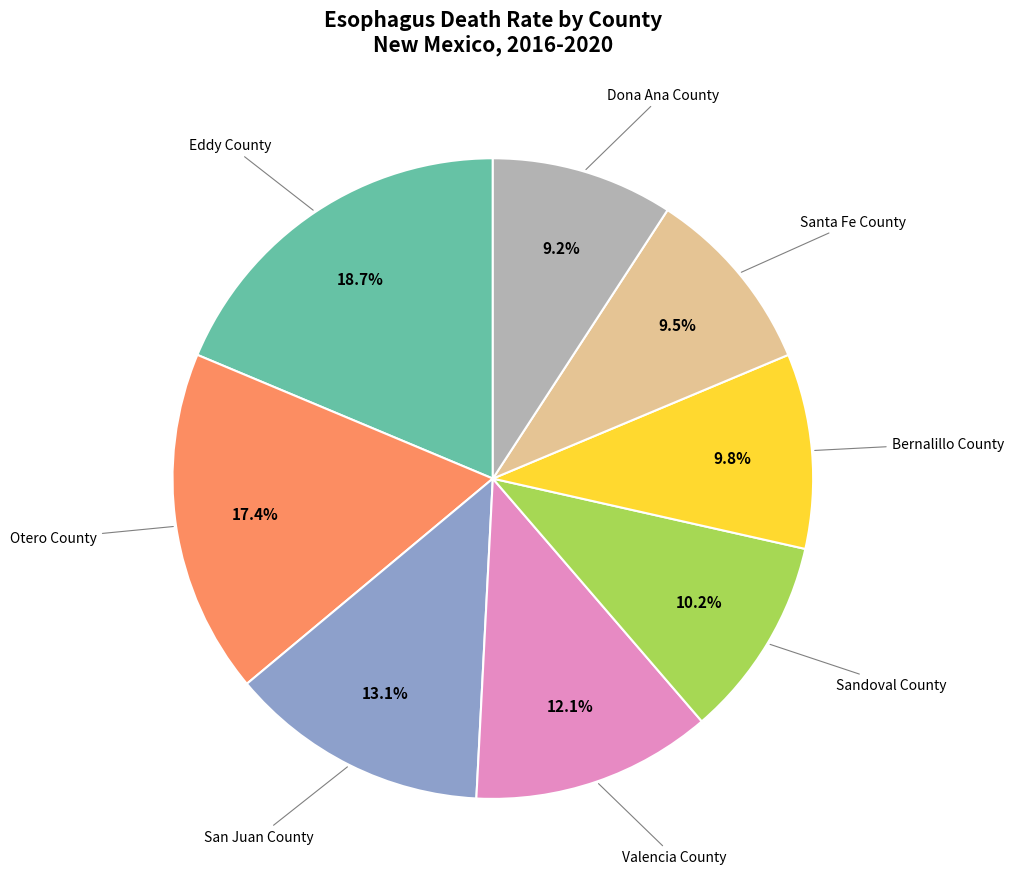

Is there any slice that represents more than half of the pie?

No